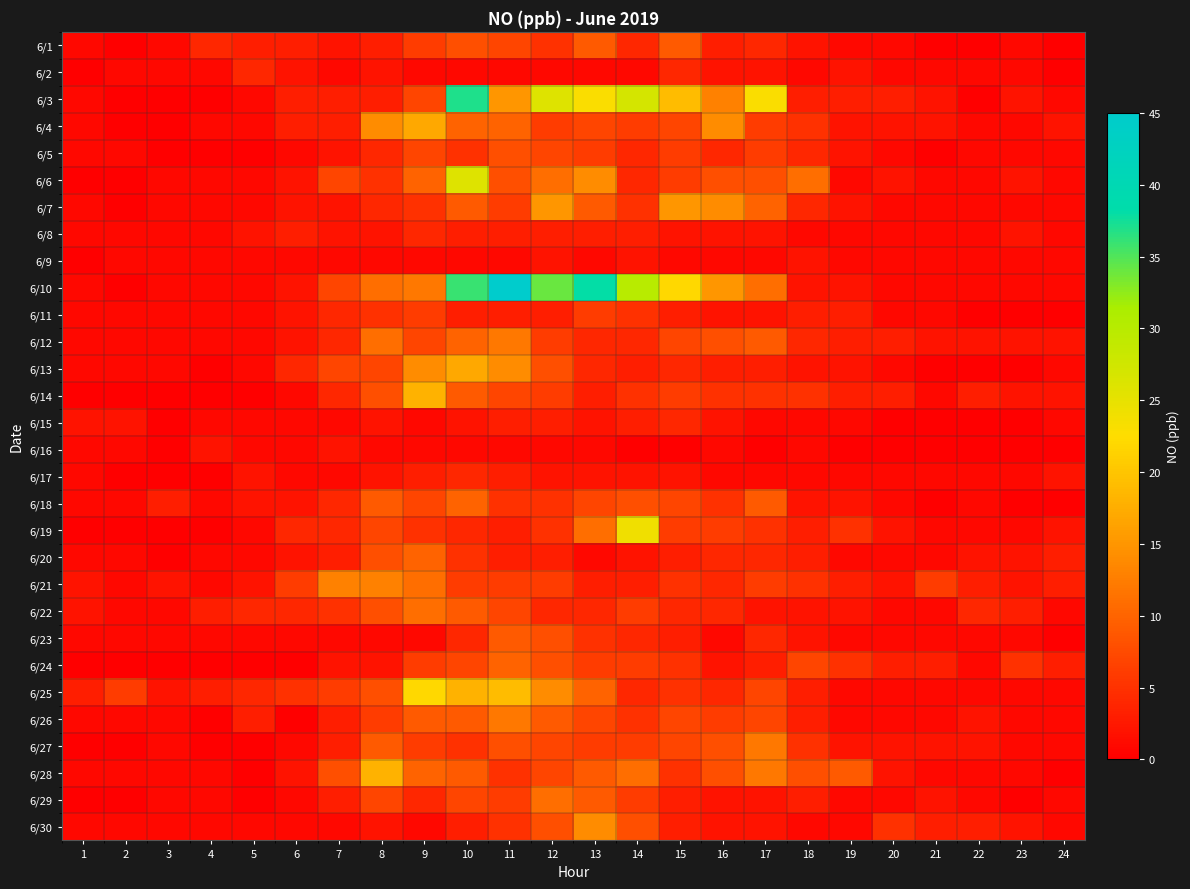

How many data points does each series have?

24